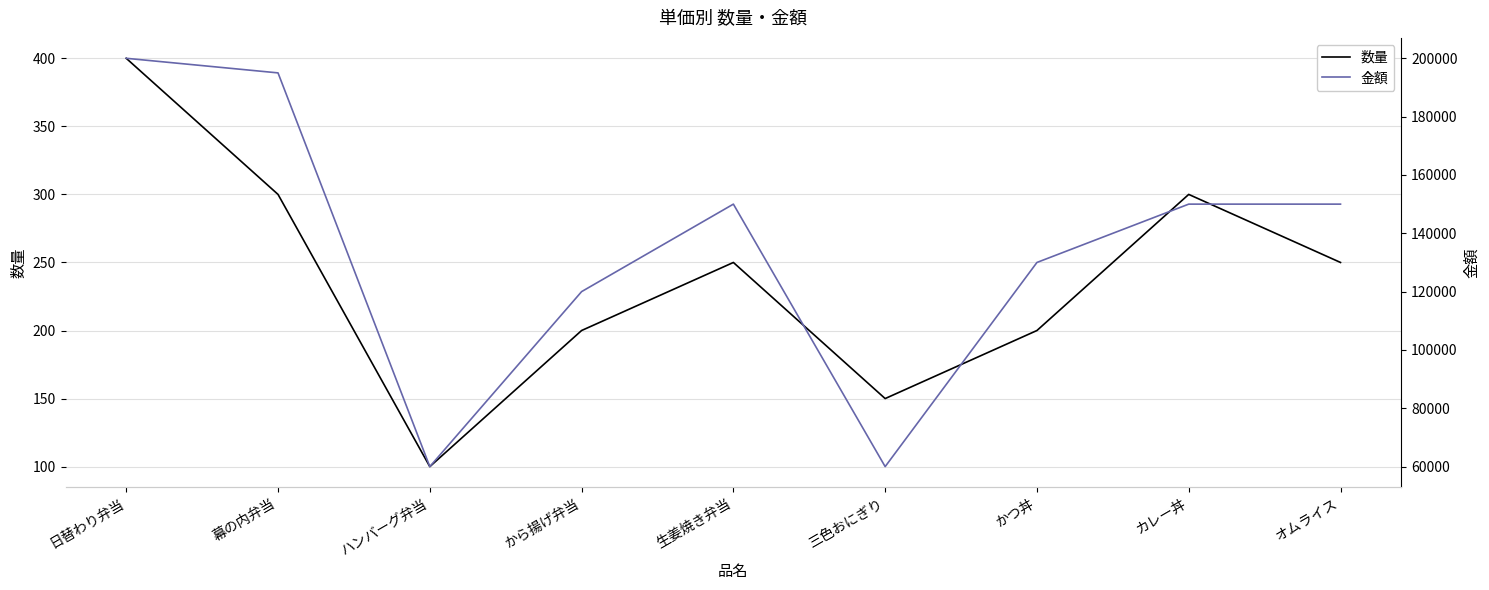

Where is the first local minimum for 金額?

ハンバーグ弁当